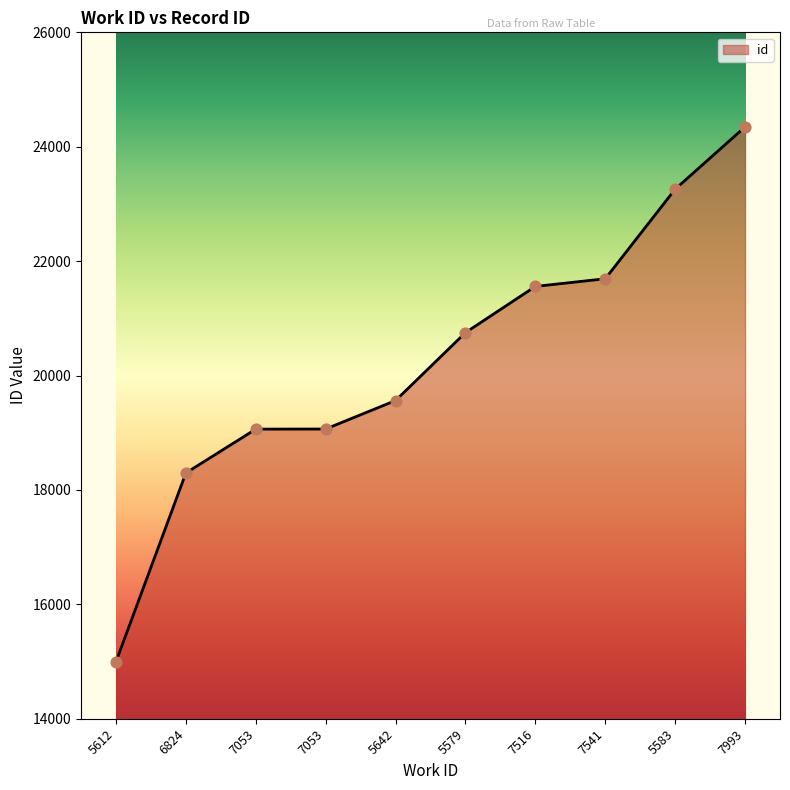

What is the change in value from 7053 to 7541?

+2629